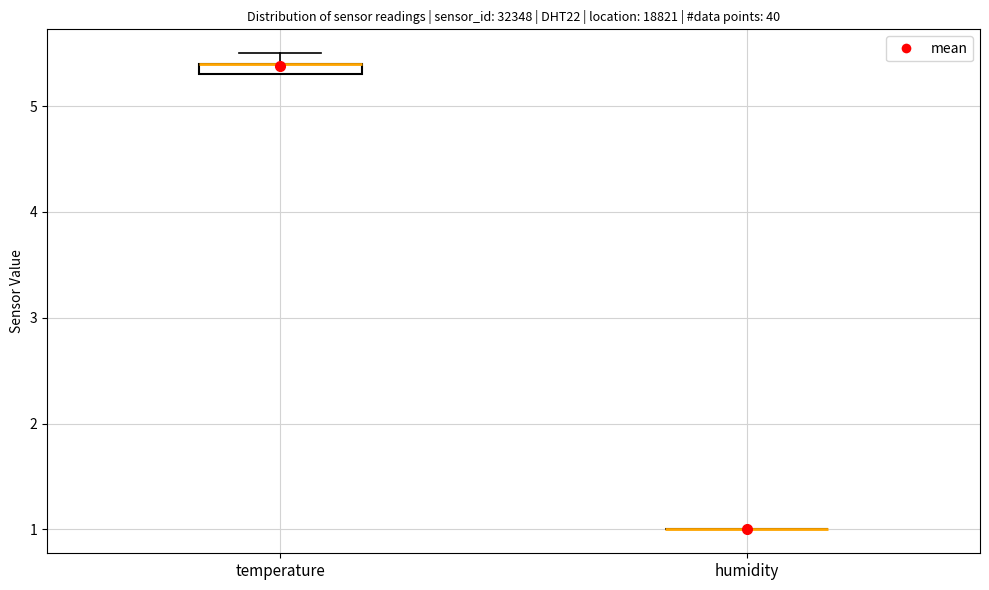

Where is the lower edge of the box for temperature on the y-axis? The values are not printed on the chart, so give them approximately, as read against the axis.

5.3